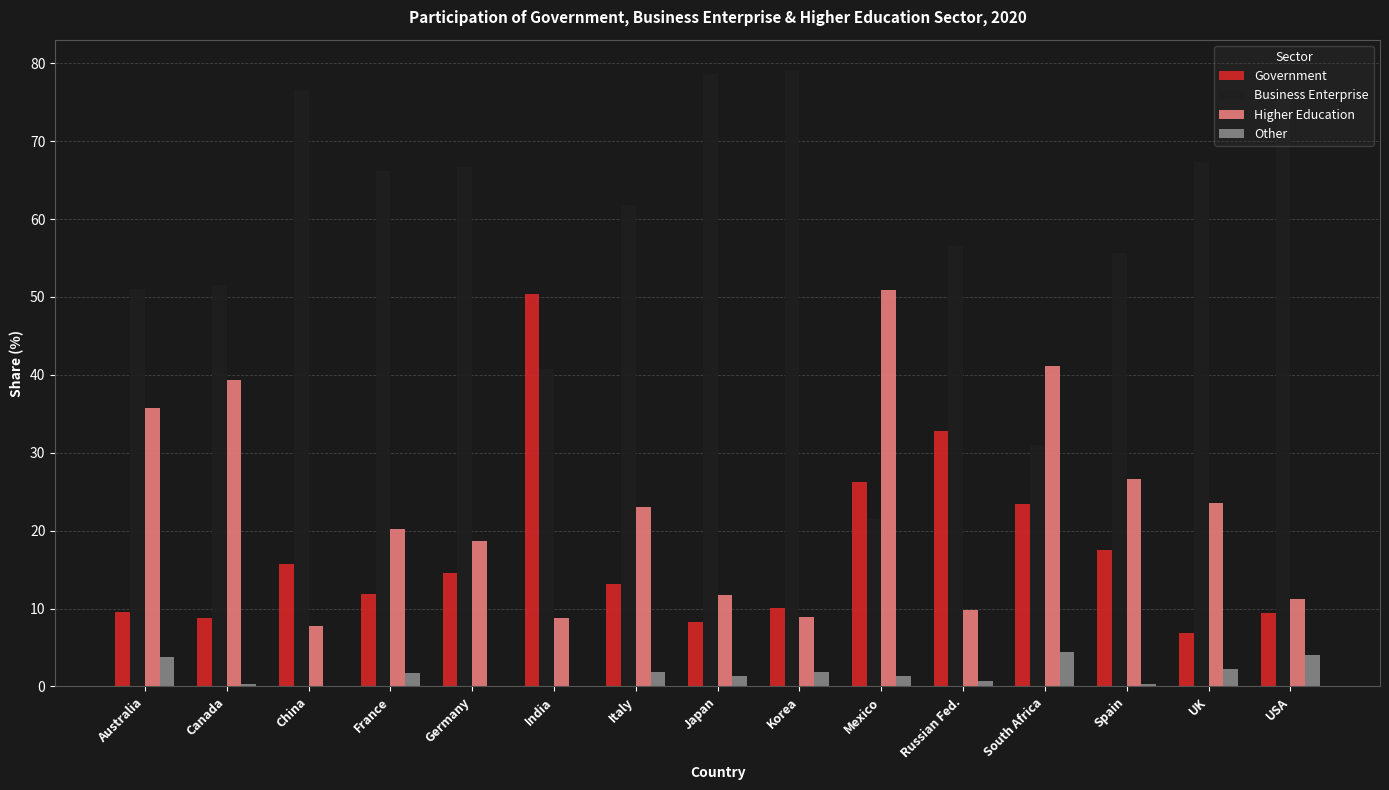

Is the value of Business Enterprise at Korea greater than the value of Other at Canada?

Yes